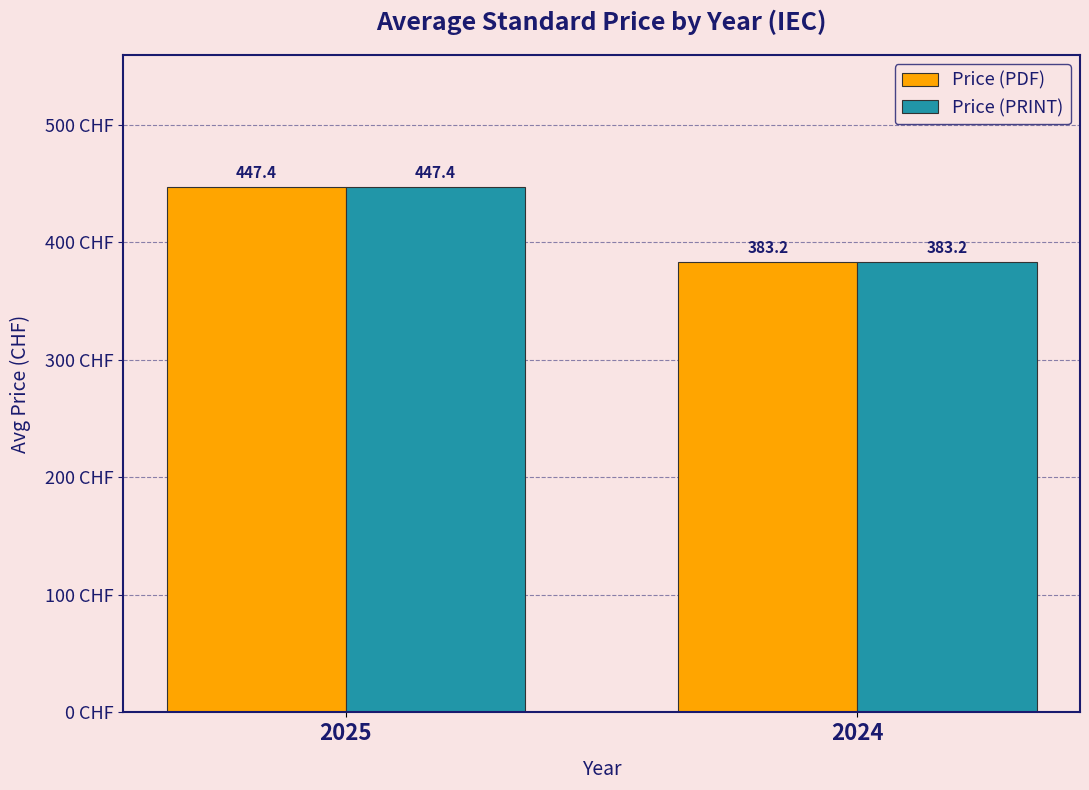

Where is Price (PDF) nearest to the value 415?

2024